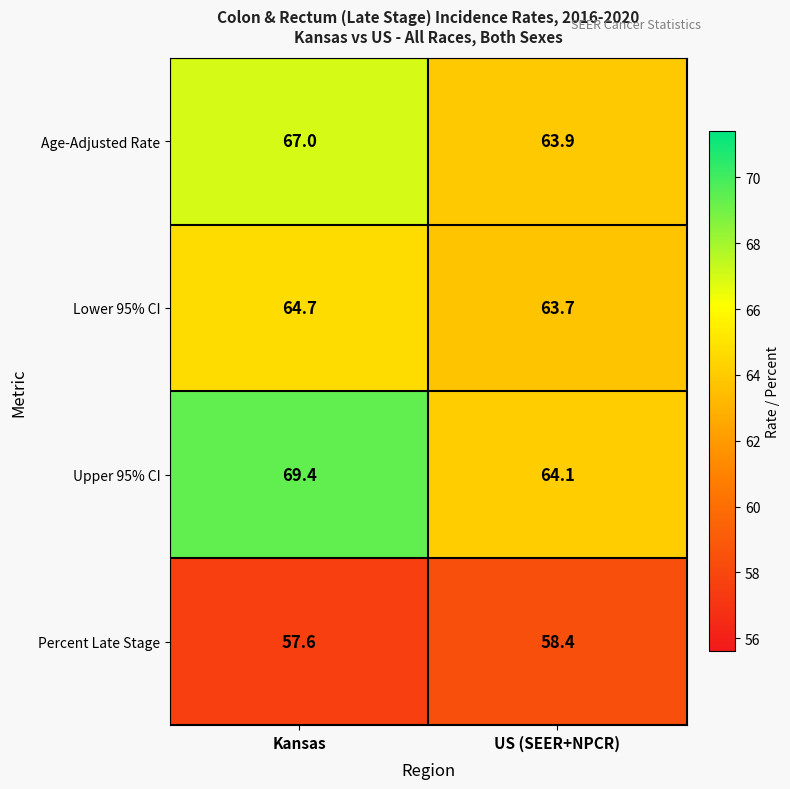

Which label corresponds to the smallest value in the chart?

Kansas